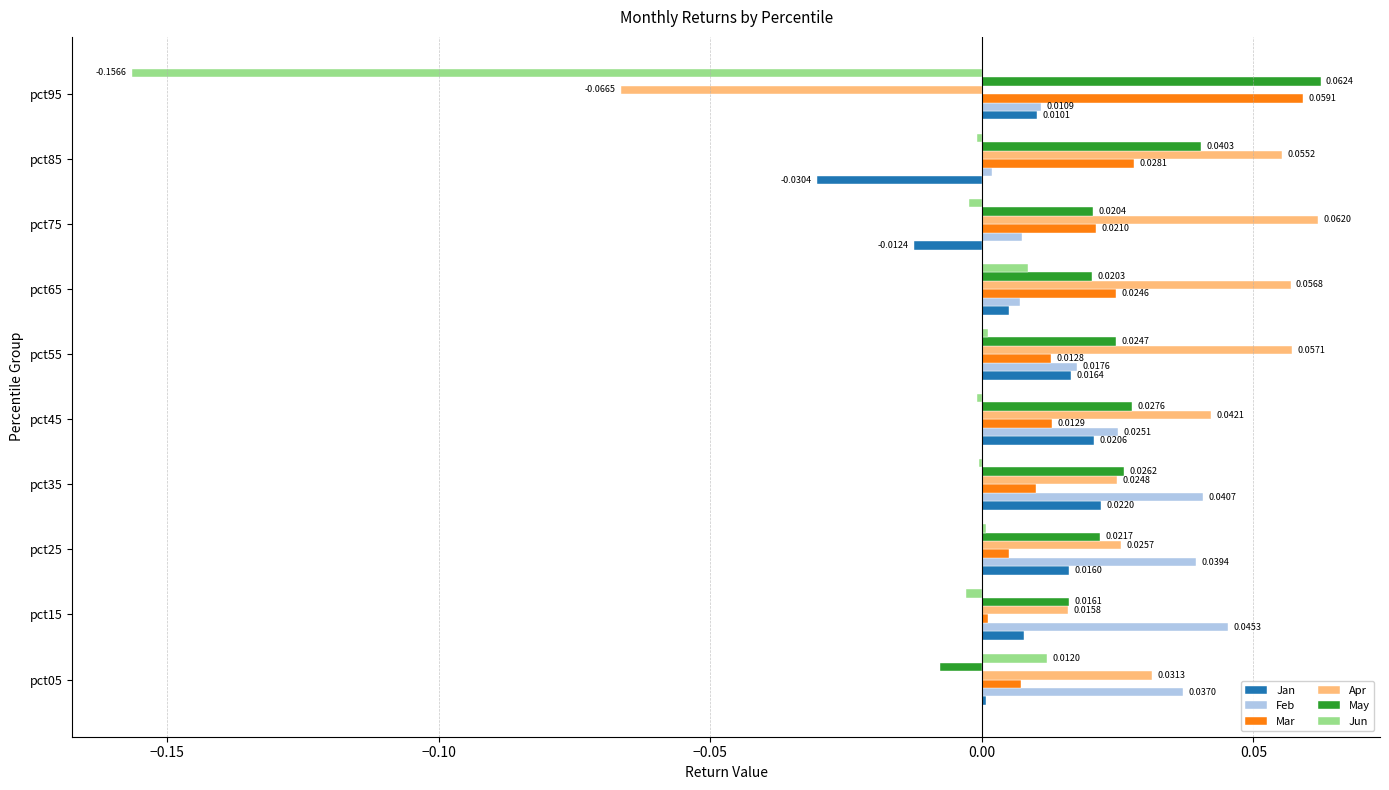

At which category is the sum across all series the highest?

pct55